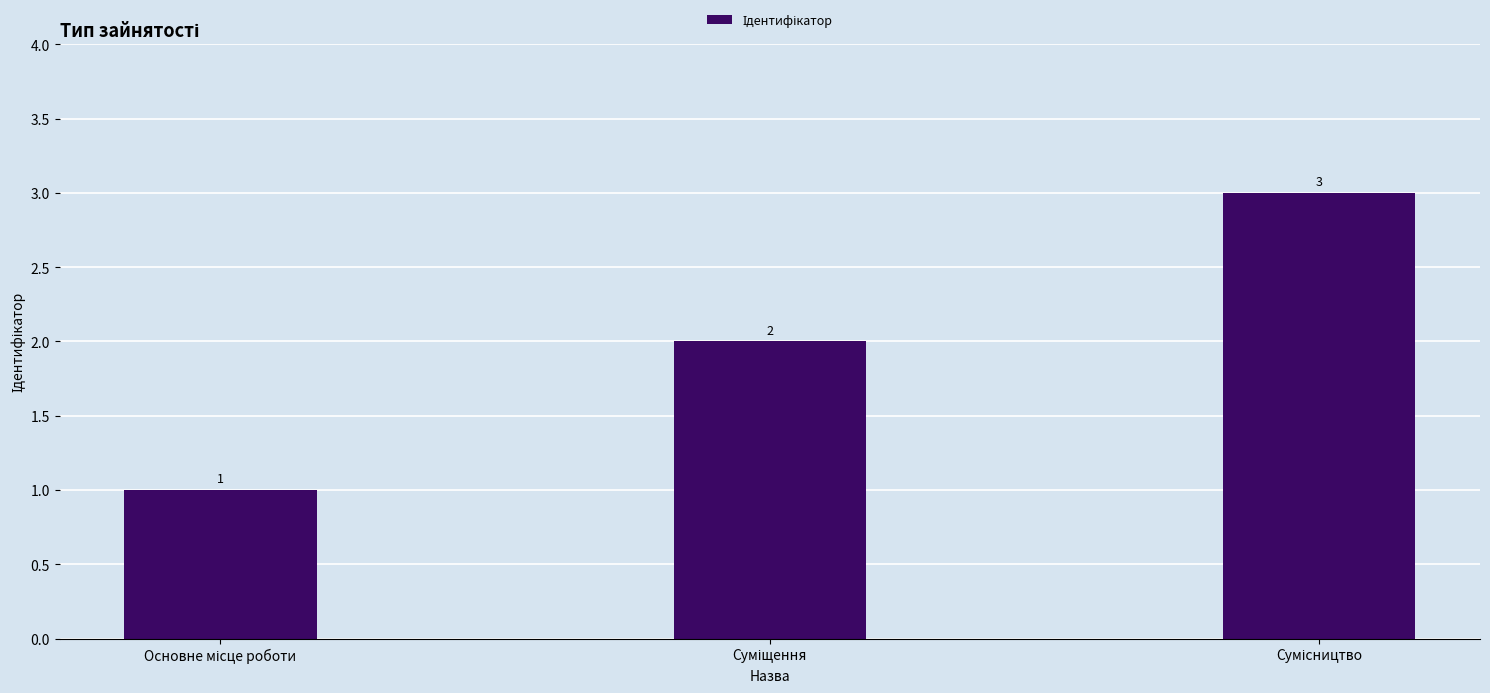

What is the value of the 2nd bar from the left?

2